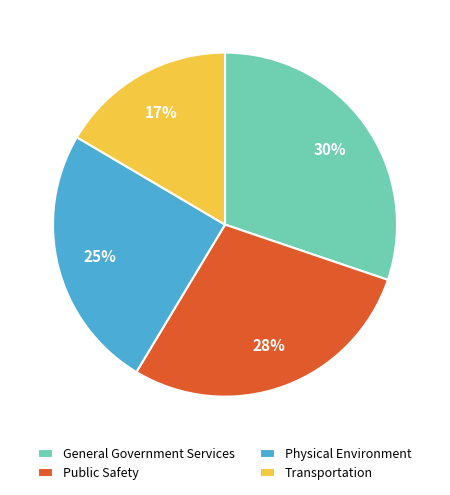

The Transportation slice represents 23% of the pie. True or false?

False